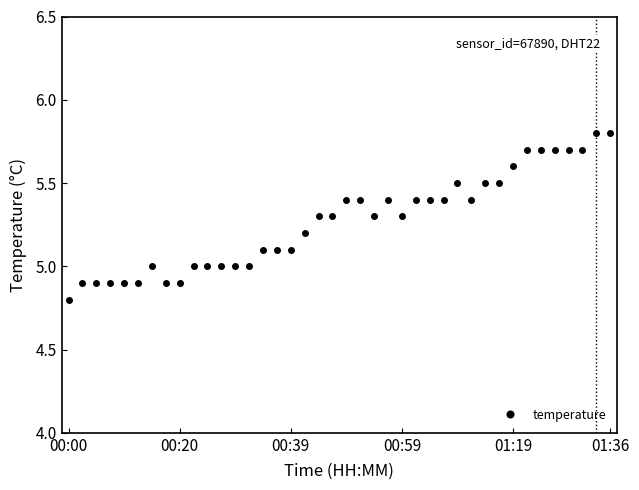

Reading left to right, list all the values displayed in this chart.

4.8	4.9	4.9	4.9	4.9	4.9	5.0	4.9	4.9	5.0	5.0	5.0	5.0	5.0	5.1	5.1	5.1	5.2	5.3	5.3	5.4	5.4	5.3	5.4	5.3	5.4	5.4	5.4	5.5	5.4	5.5	5.5	5.6	5.7	5.7	5.7	5.7	5.7	5.8	5.8